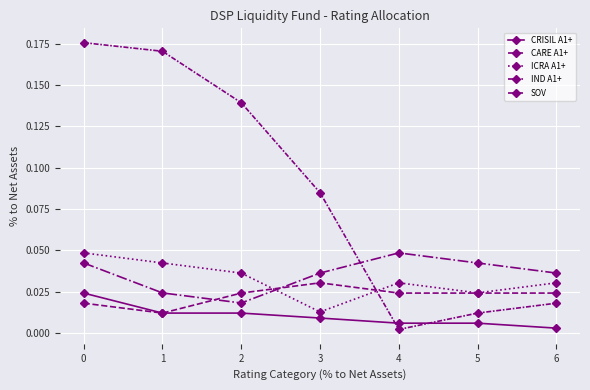

How many lines are shown in the chart?

5